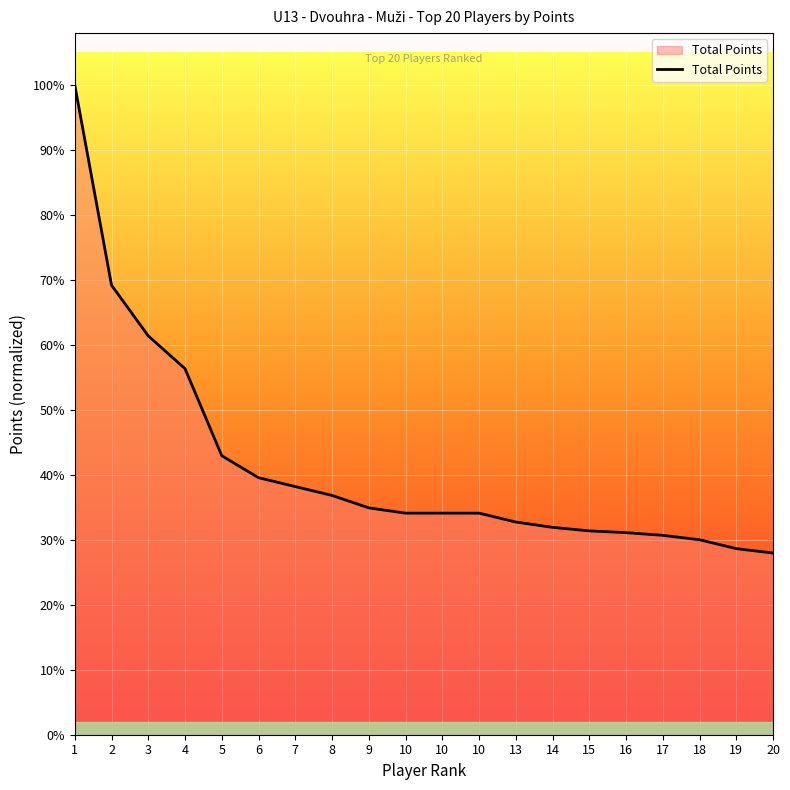

Is this an area chart (filled region under the line)?

Yes